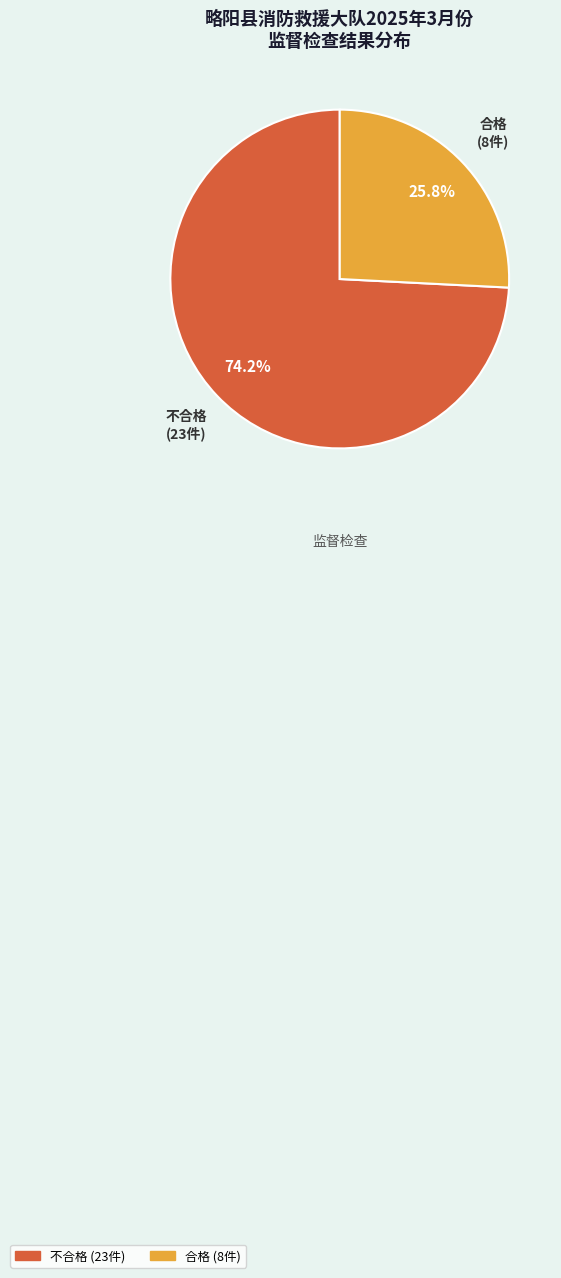

To the nearest percent, what is the difference between the 不合格 and 合格 slice percentages?

48%